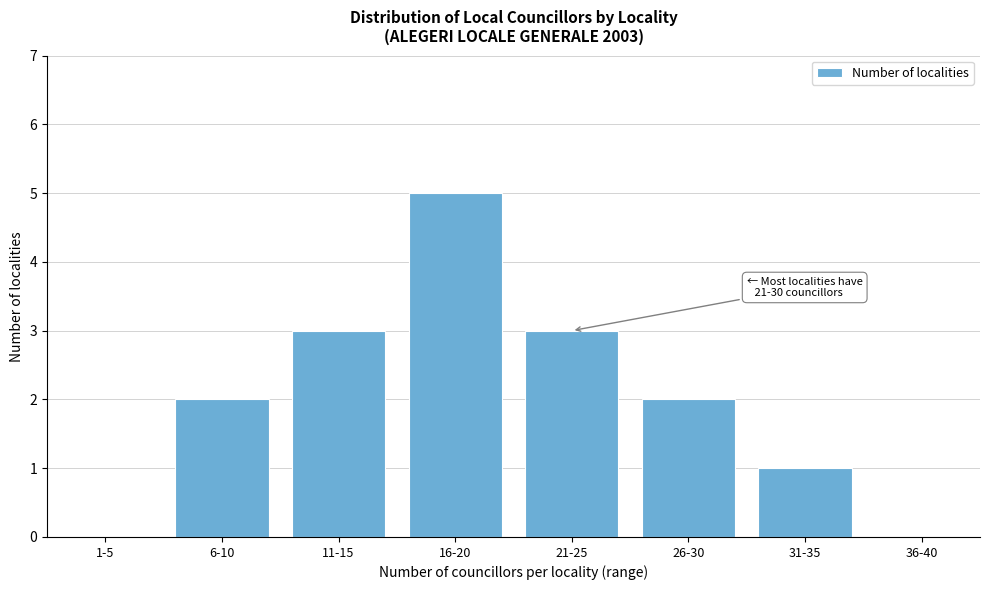

Reading left to right, transcribe all the data shown in this chart.

1-5=0	6-10=2	11-15=3	16-20=5	21-25=3	26-30=2	31-35=1	36-40=0